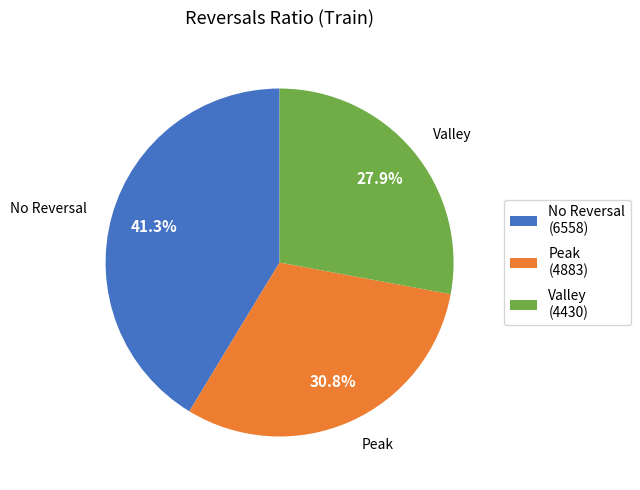

What is the largest slice in the pie chart?

No Reversal (6558)